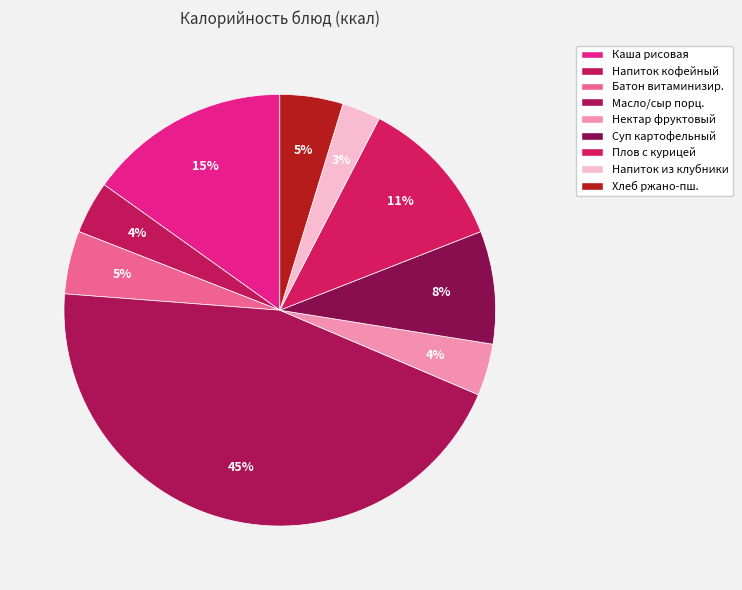

How many slices are in this pie chart?

9